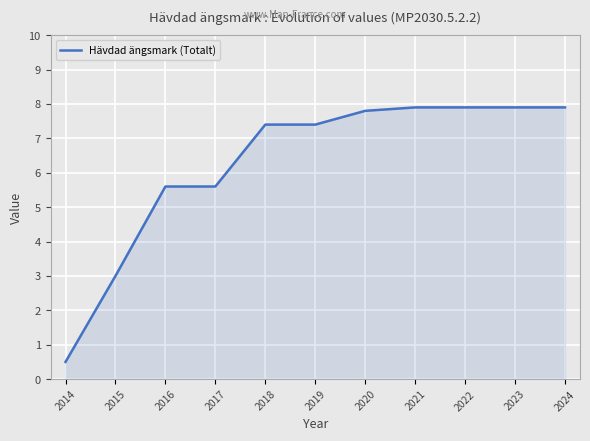

The chart shows a value of 11.5 at 2023. True or false?

False